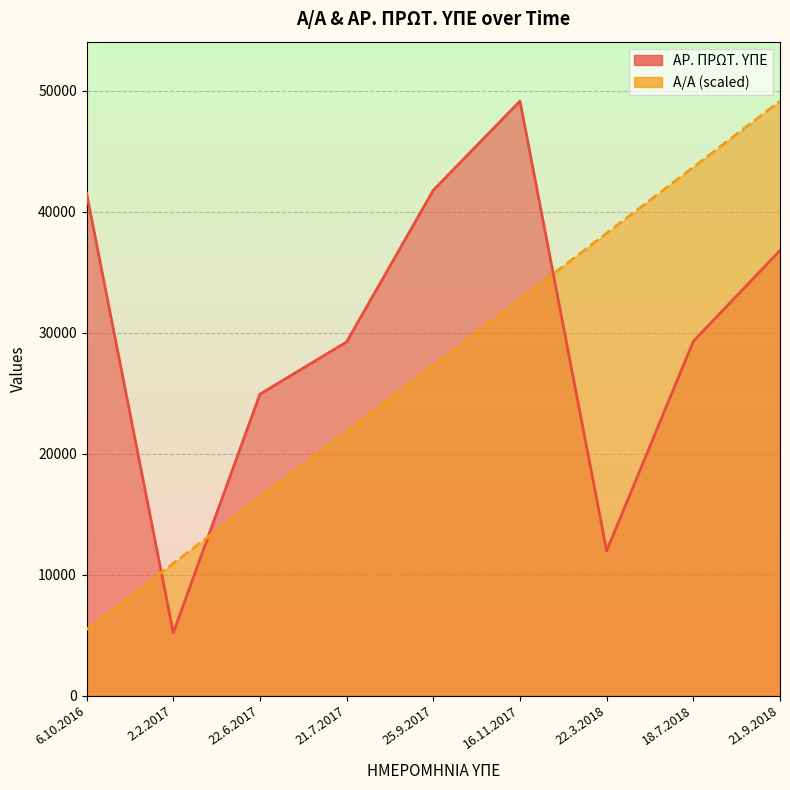

What is the total value across all series at 18.7.2018?

72948.4